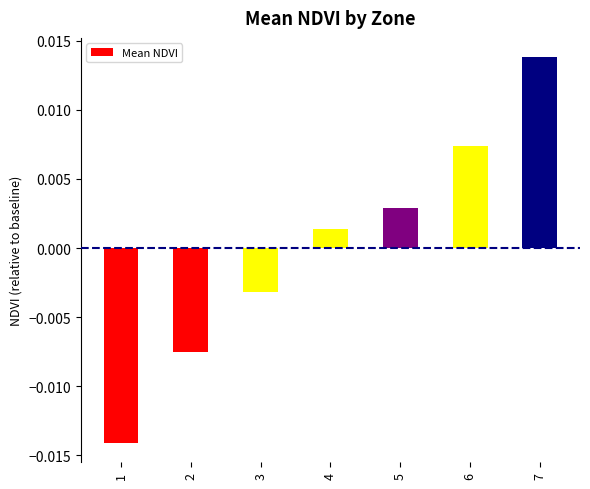

How many categories are shown in the chart?

7